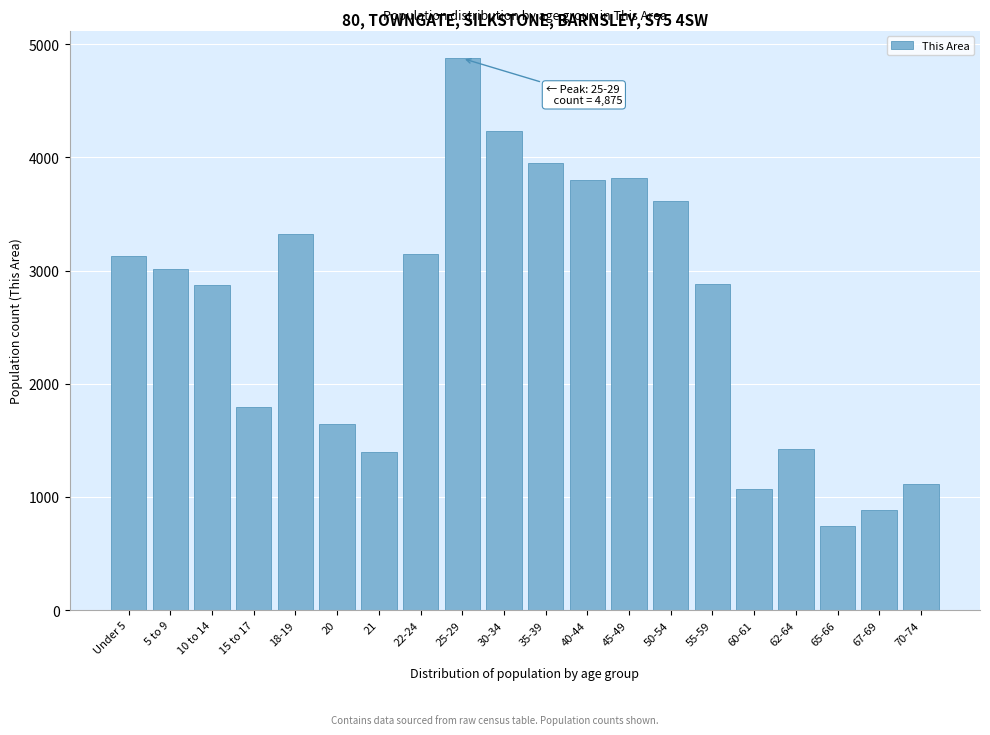

What is the label of the 9th bar from the right?

40-44